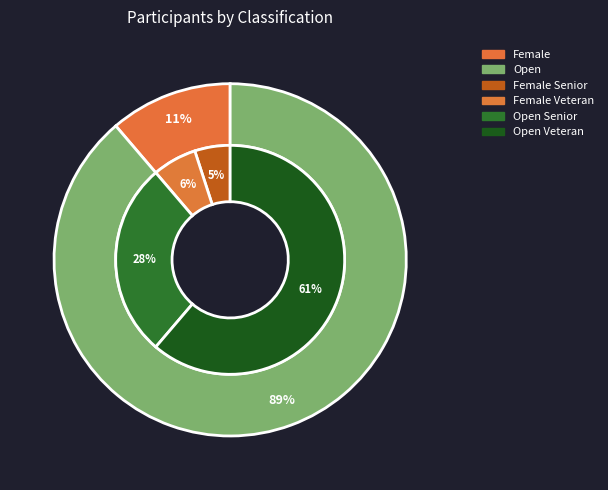

What is the ratio of the value at Open to the value at Female?

7.9